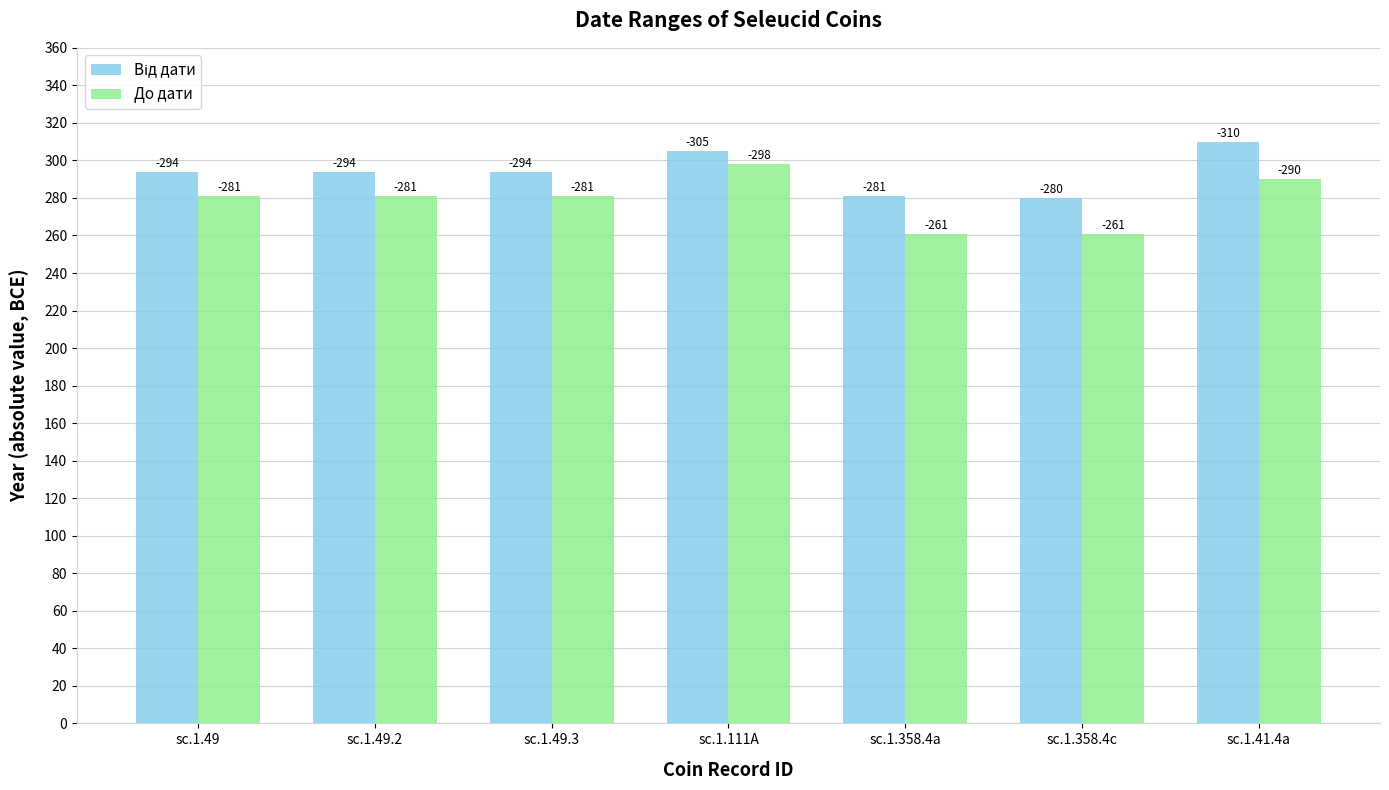

List the series in order of their overall mean, highest first.

Від дати, До дати